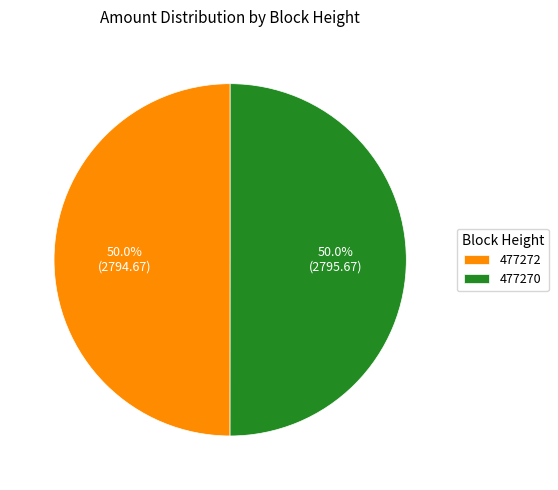

The 477272 slice represents 39% of the pie. True or false?

False